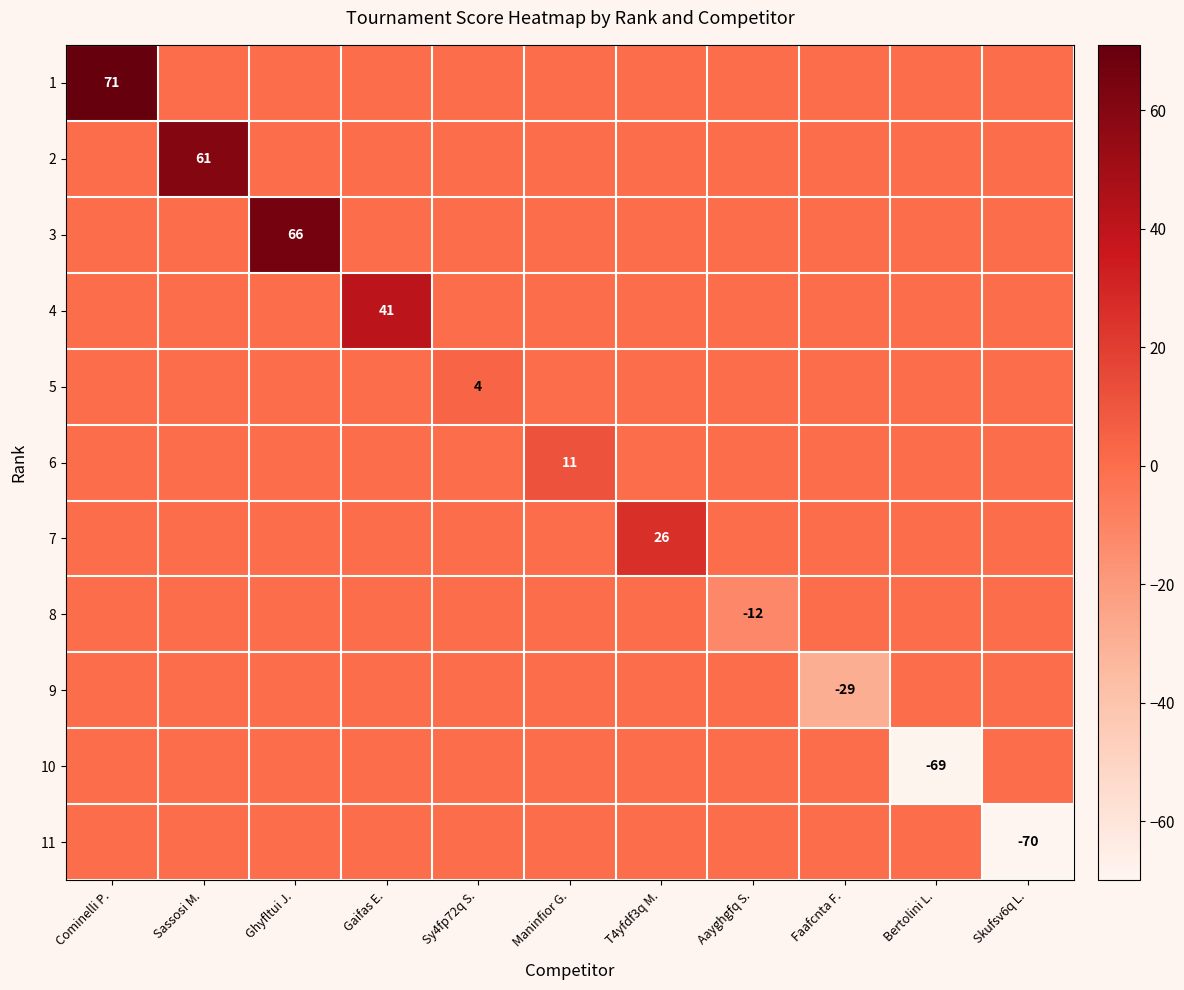

Is it true that 3 equals 36 at Ghyfltui J.?

False